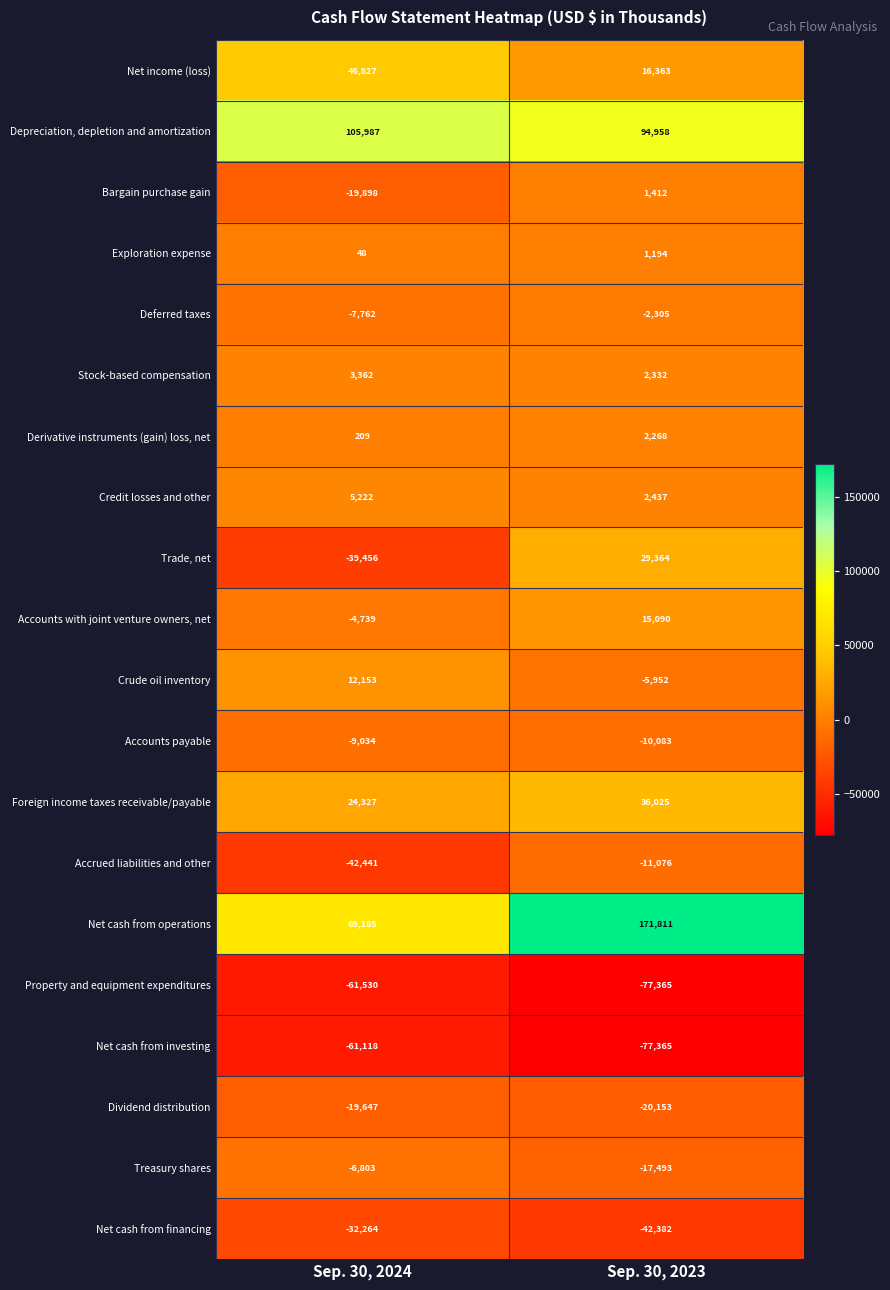

What is the sum of all Accounts payable values?

-19117